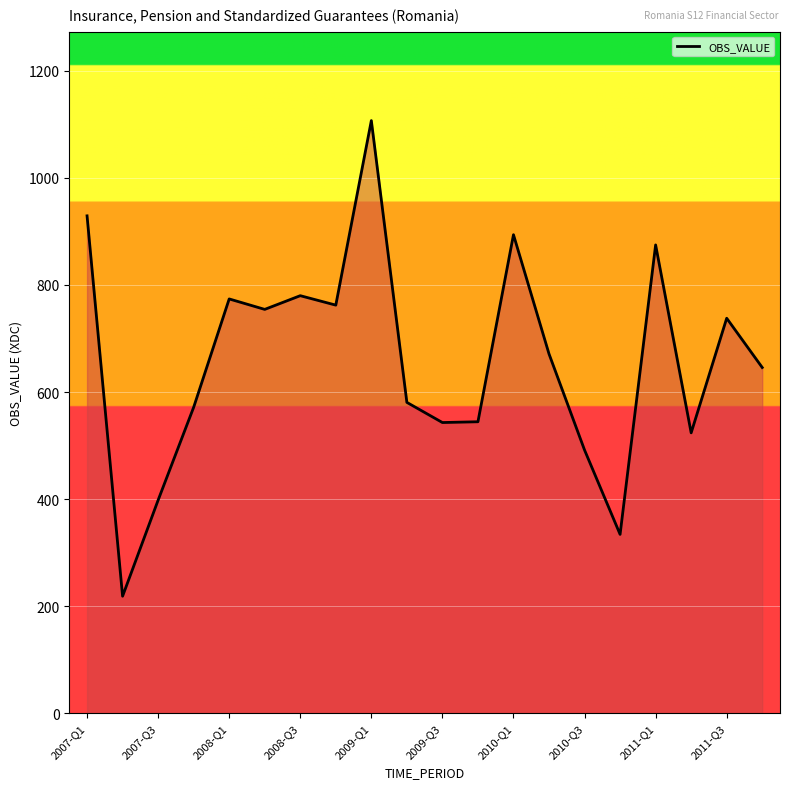

Does the chart display data point markers on the line(s)?

No